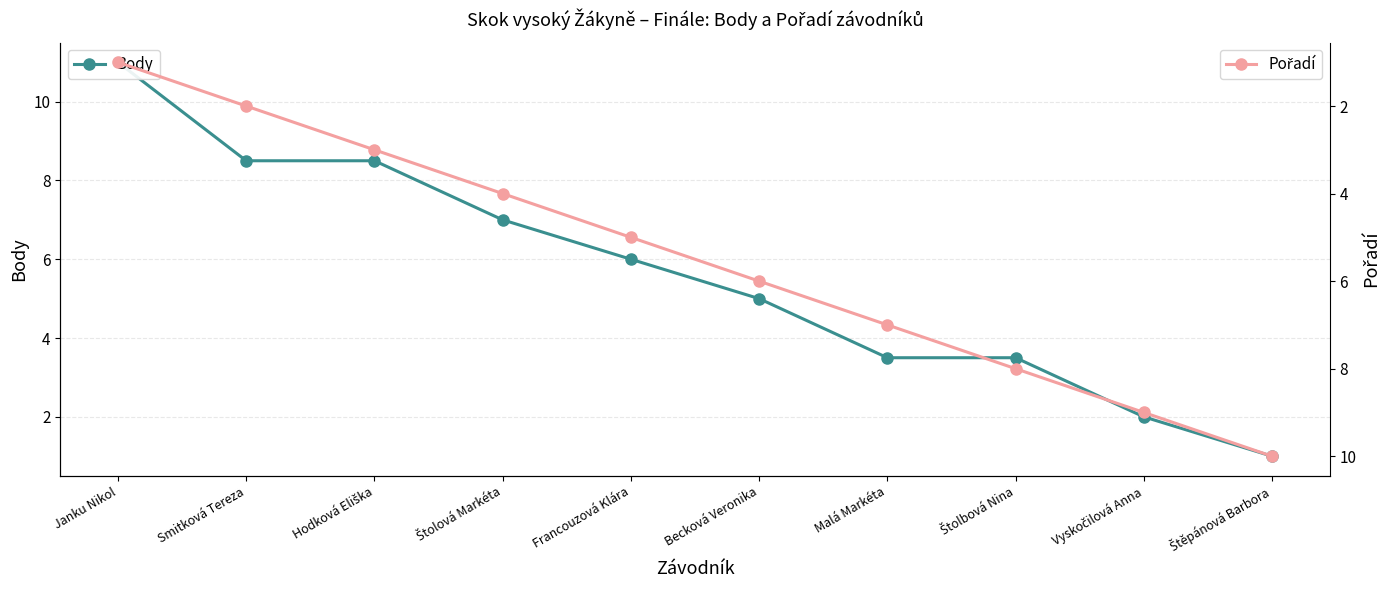

The Body series shows 2.0 at Hodková Eliška. True or false?

False